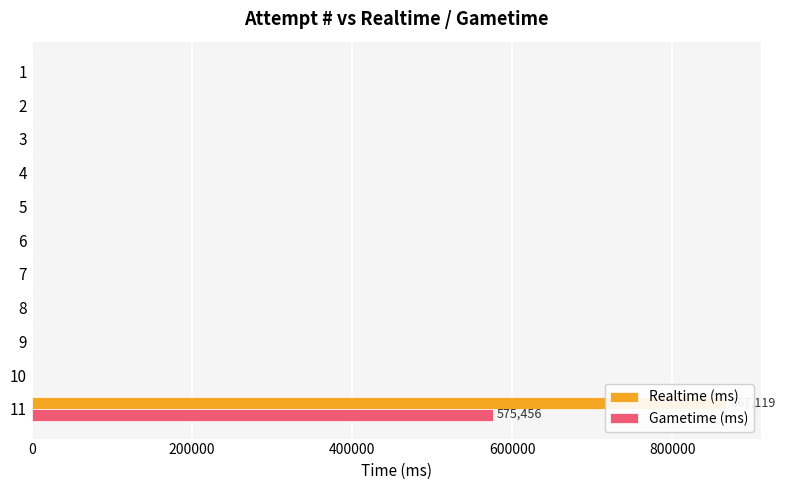

Is the value of Realtime (ms) at 5 greater than the value of Gametime (ms) at 2?

No